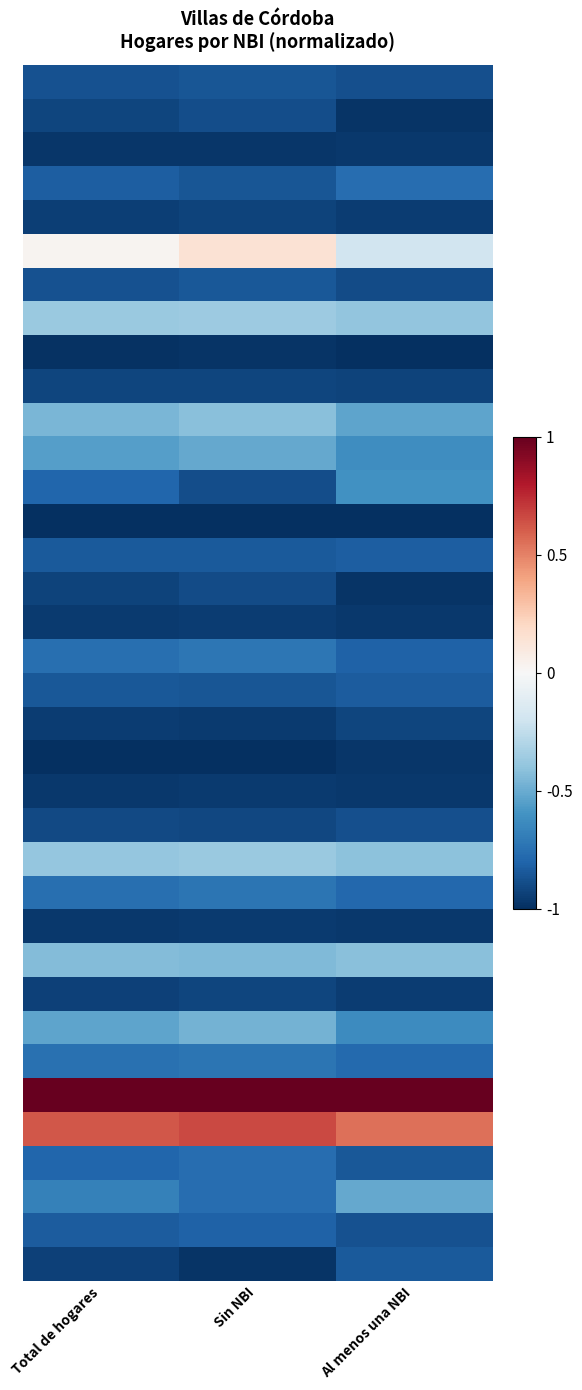

At which category is the sum across all series the highest?

Sin NBI